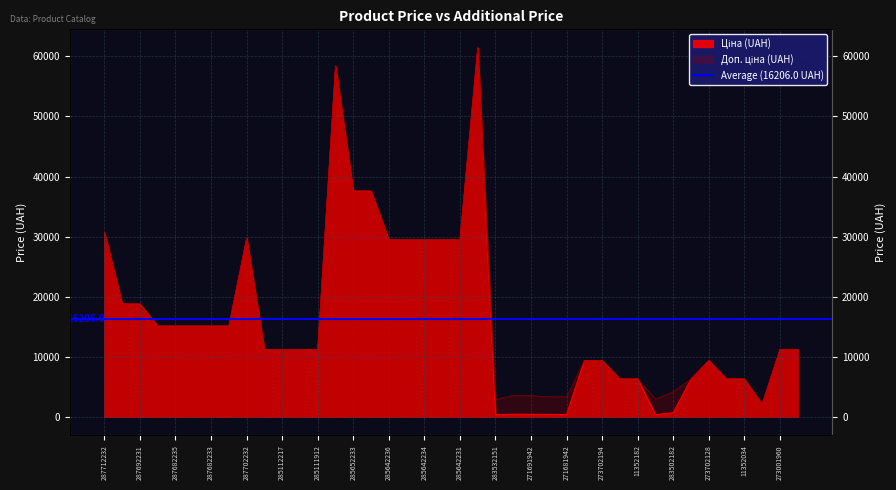

At which label does Доп. ціна reach its peak?

285672232